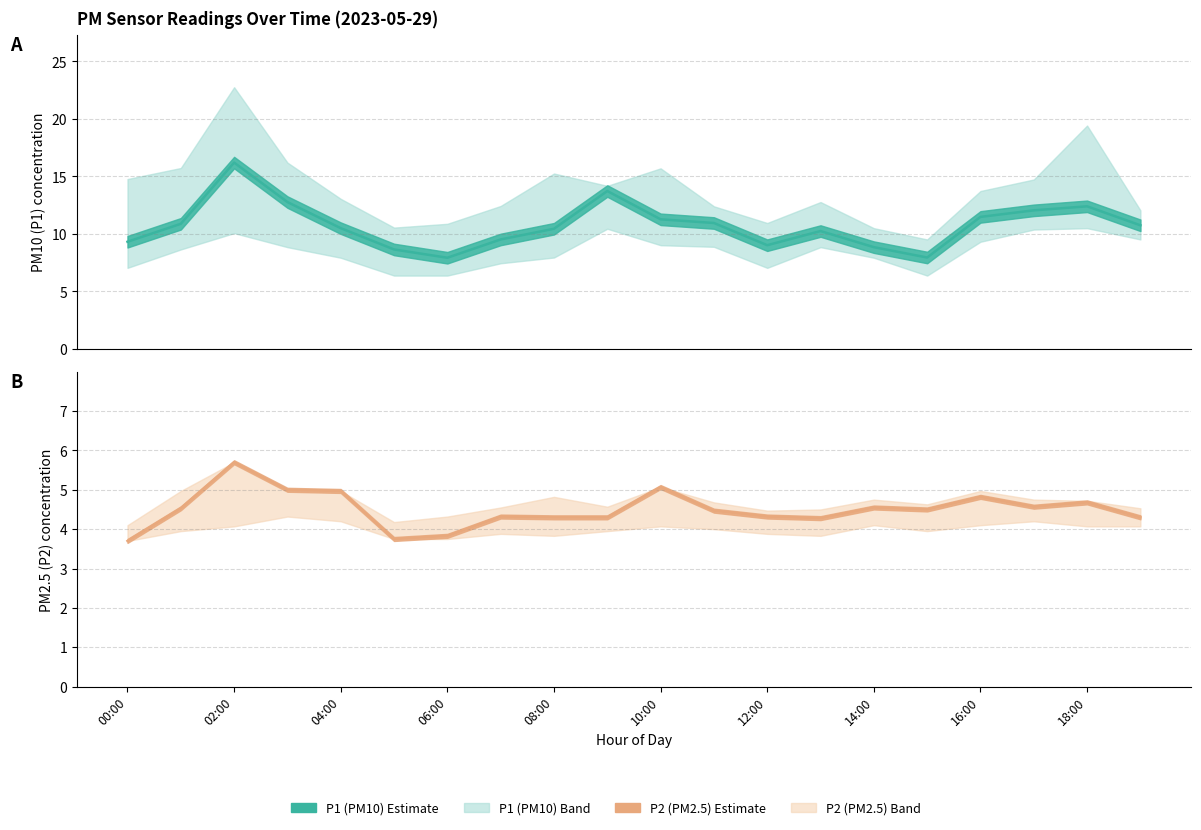

List the series in order of their overall mean, lowest first.

P2, P1